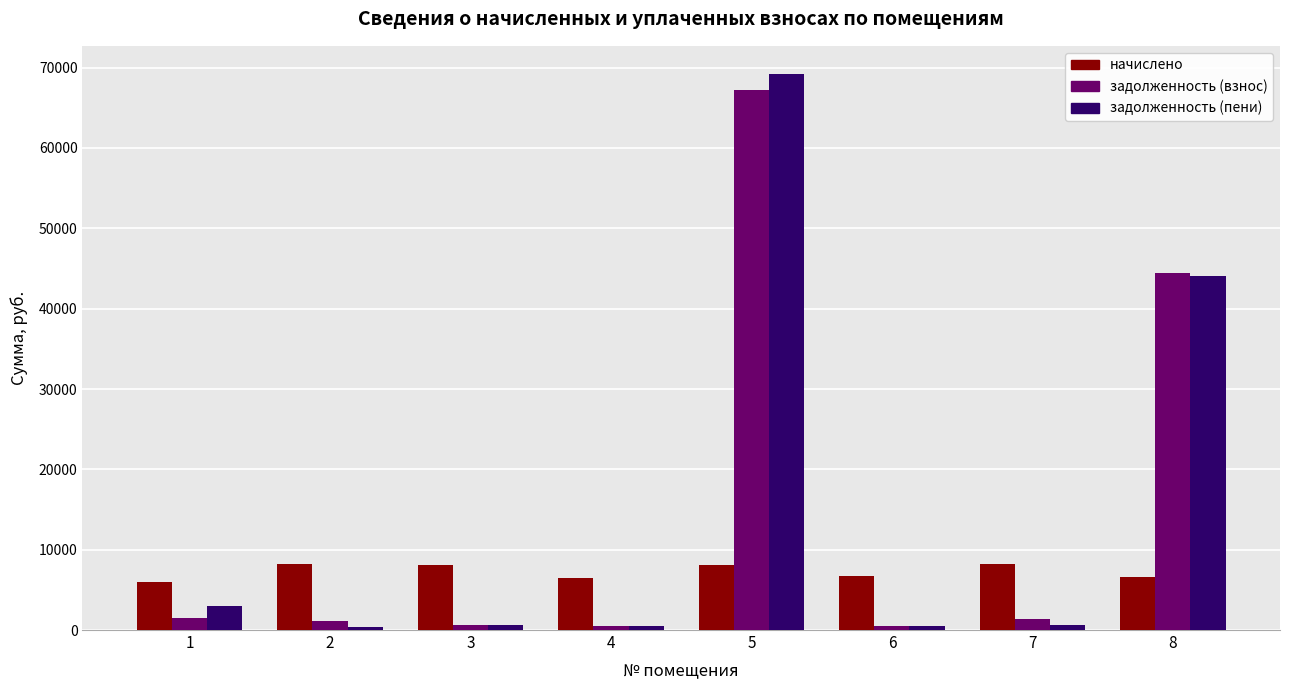

What is the total value across all series at 1?

10492.9